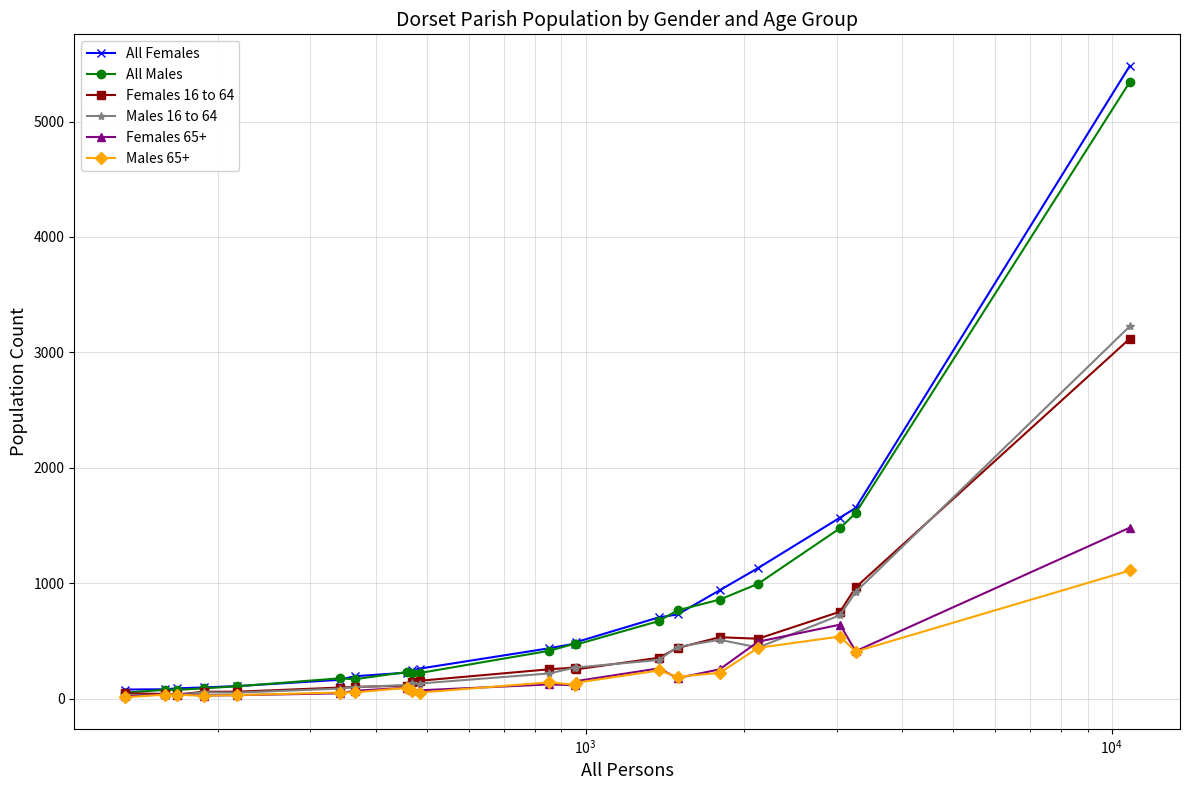

Which series has the largest range (max minus min)?

All Females